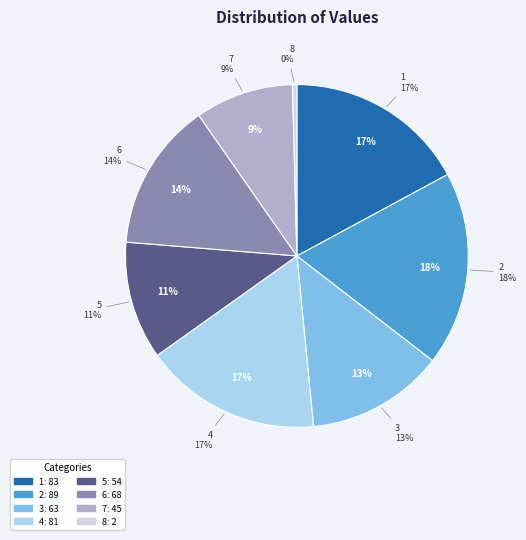

To the nearest percent, what percentage of the pie is 7?

9%